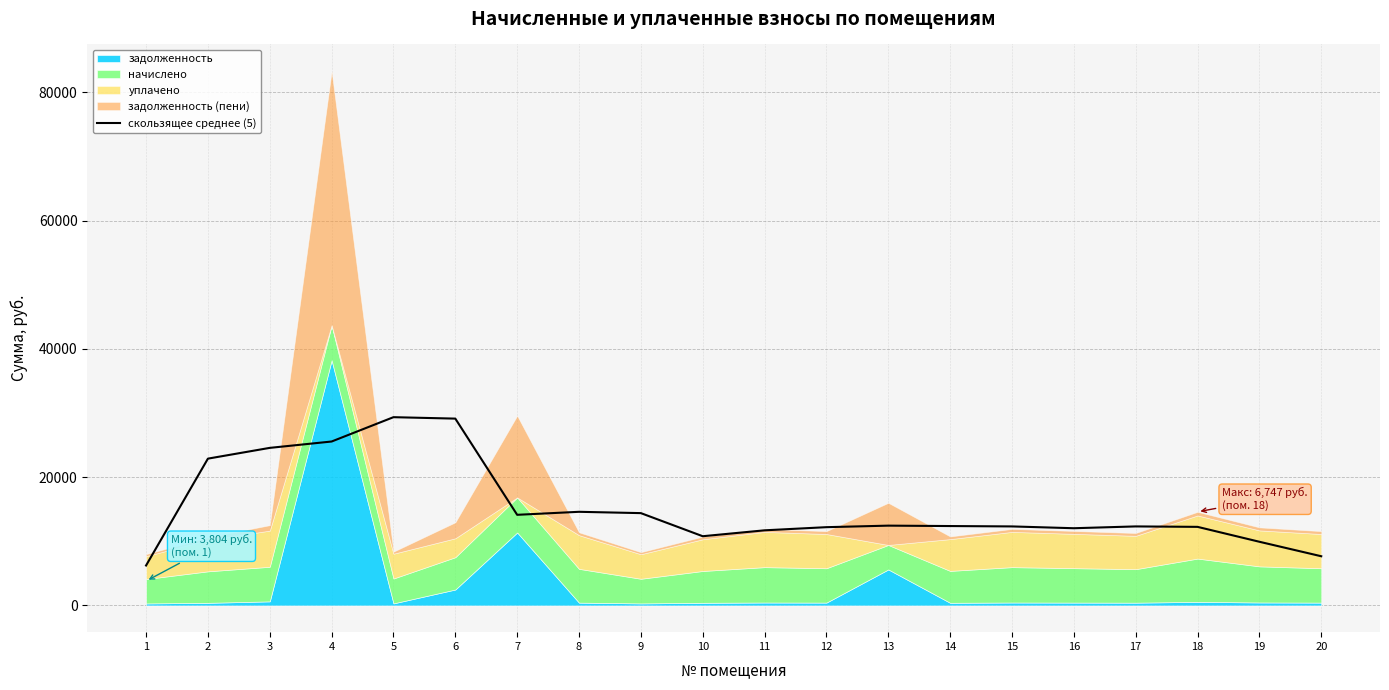

Reading left to right, transcribe all the data shown in this chart.

6229.5	22889.7	24567.8	25560.0	29353.1	29129.7	14131.6	14600.5	14394.6	10793.3	11713.9	12204.0	12443.6	12379.6	12321.0	12039.8	12322.1	12253.0	9930.3	7671.5